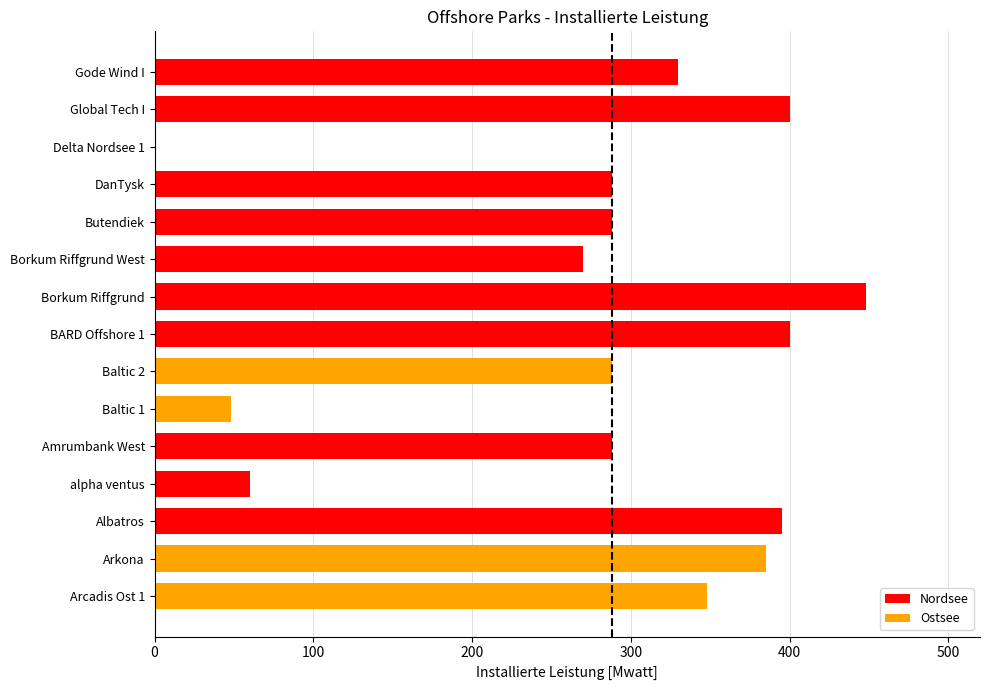

Reading bottom to top, list all the values displayed in this chart.

Arcadis Ost 1=348	Arkona=385	Albatros=395	alpha ventus=60	Amrumbank West=288	Baltic 1=48	Baltic 2=288	BARD Offshore 1=400	Borkum Riffgrund=448	Borkum Riffgrund West=270	Butendiek=288	DanTysk=288	Delta Nordsee 1=0	Global Tech I=400	Gode Wind I=330